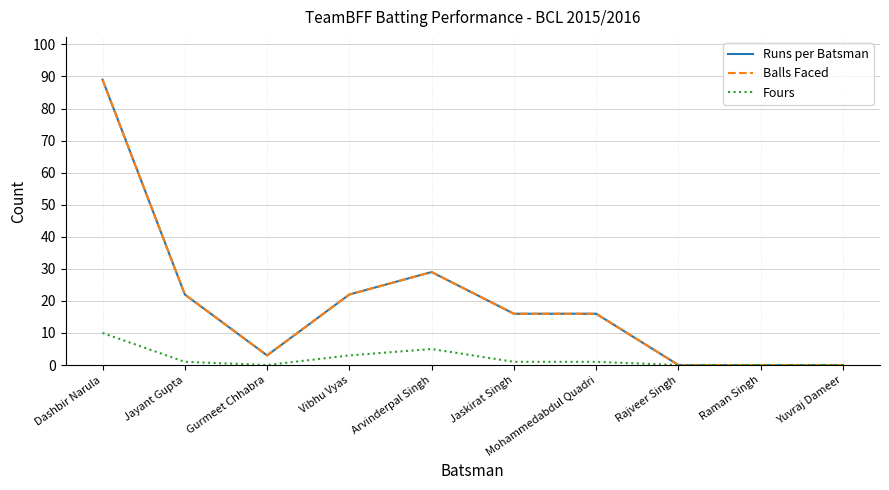

Does the chart have visible grid lines?

Yes